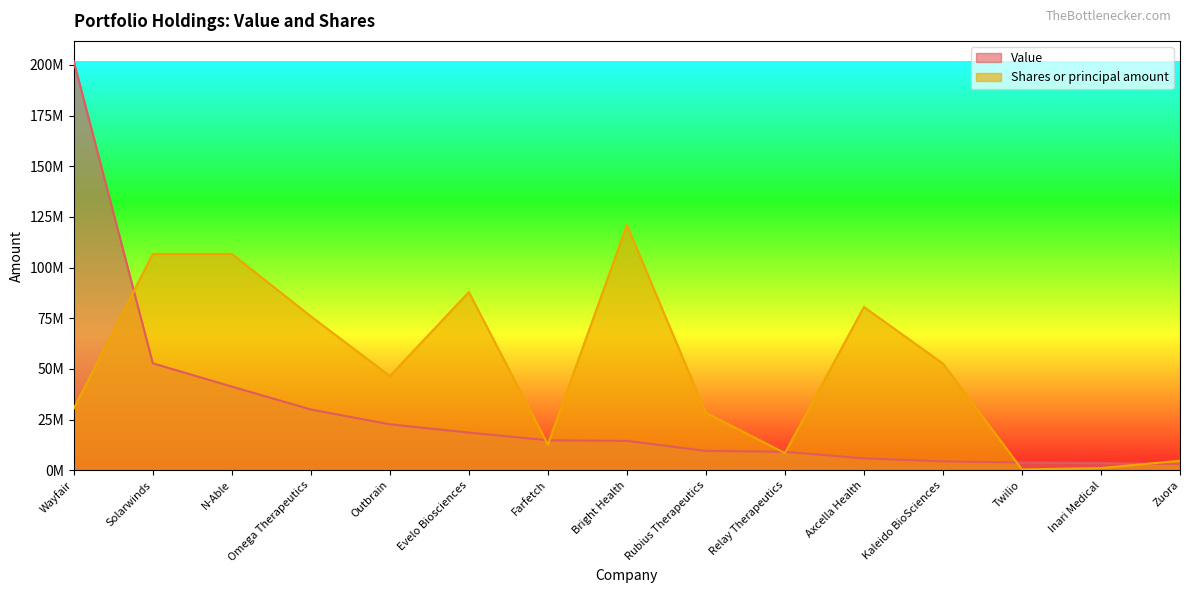

Reading left to right, extract all data points from this chart.

Value: 201772000.0	52781000.0	41288000.0	29991000.0	22680000.0	18595000.0	14800000.0	14509000.0	9553000.0	9103000.0	5869000.0	4383000.0	3837000.0	3518000.0	3062000.0
Shares or principal amount: 30486738.0	106765554.0	106765554.0	75979869.0	46499676.7	87933328.5	12707500.5	121063200.0	28326856.8	8507776.0	80598894.3	52637404.4	418267.5	1106233.0	4704332.1